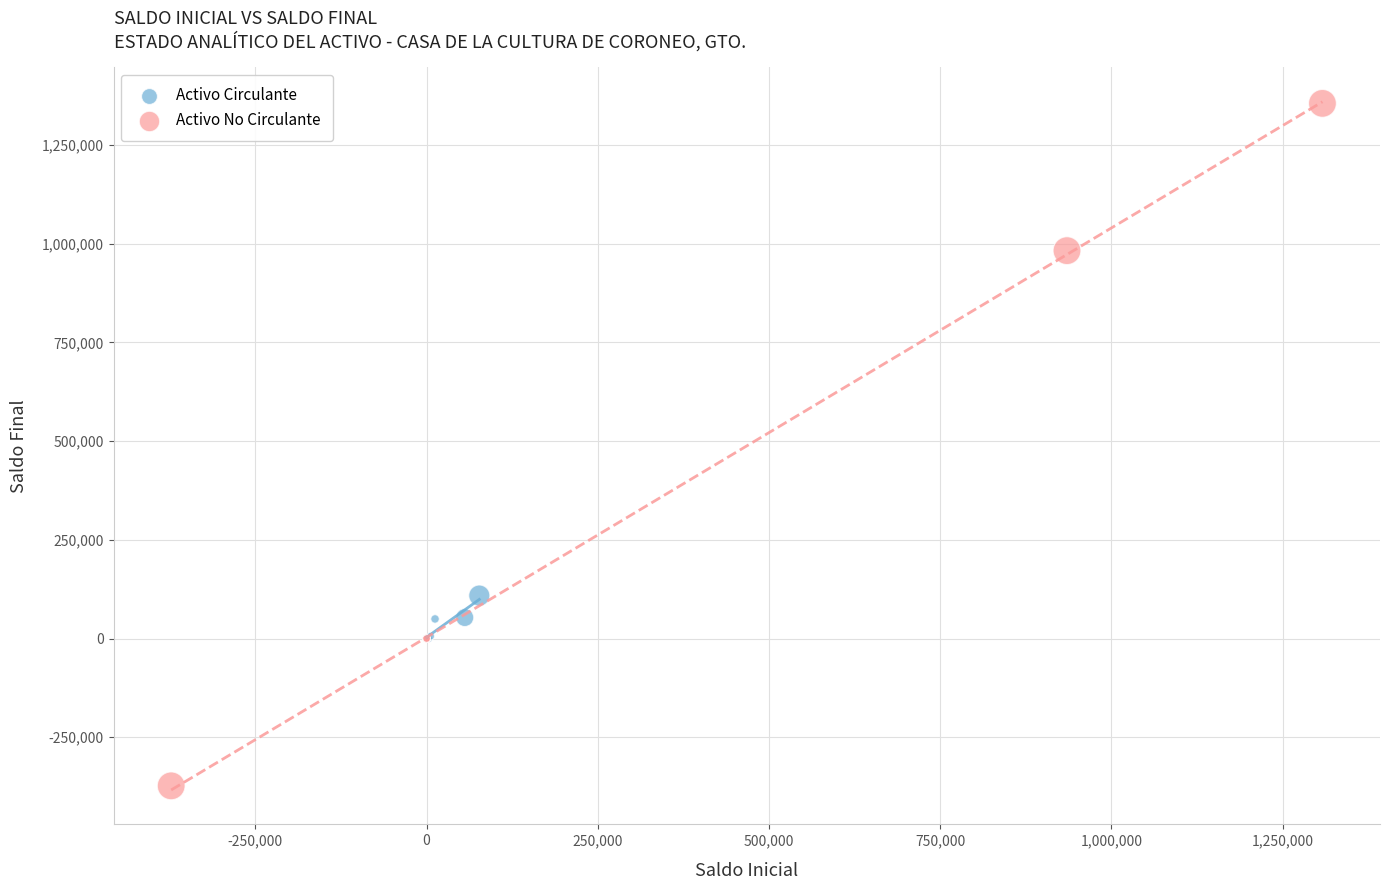

Which series contains the lowest Y value?

Activo No Circulante